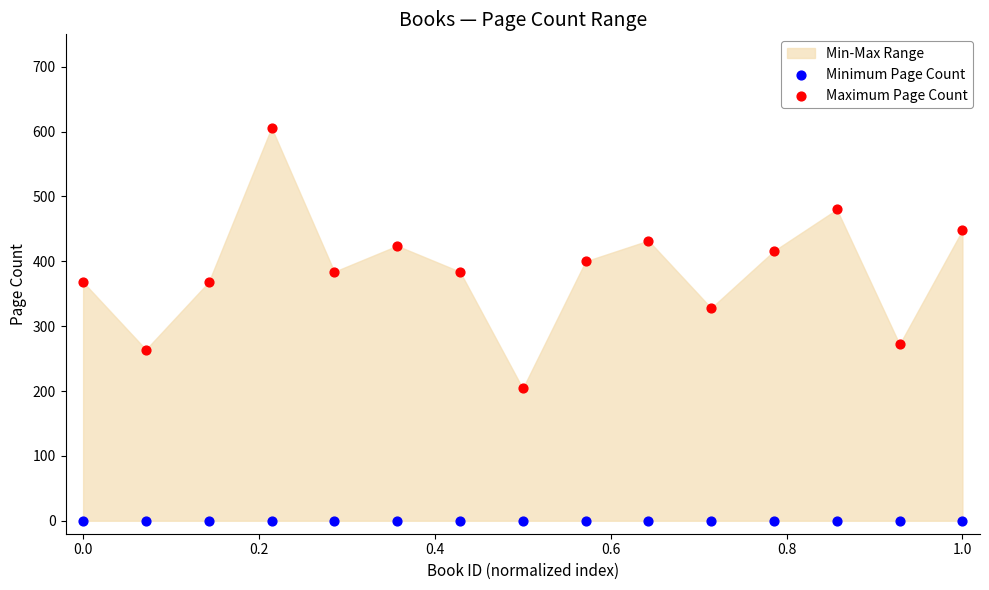

Which series reaches the maximum Y coordinate?

Maximum Page Count